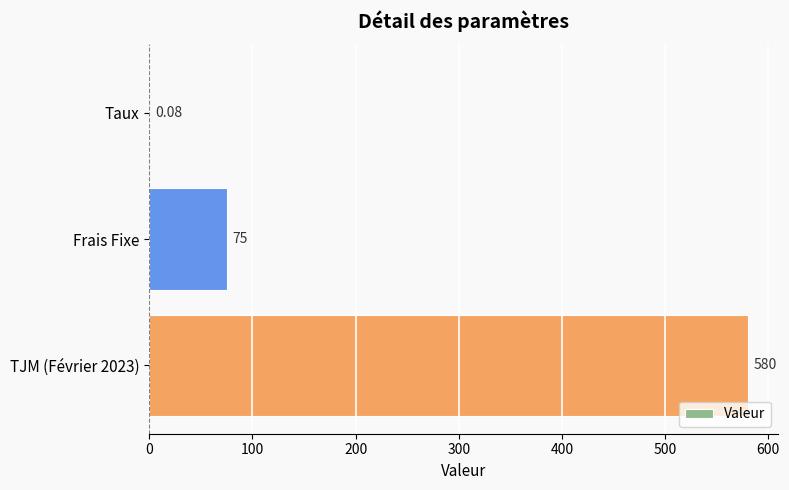

Where is the data nearest to the value 290?

Frais Fixe